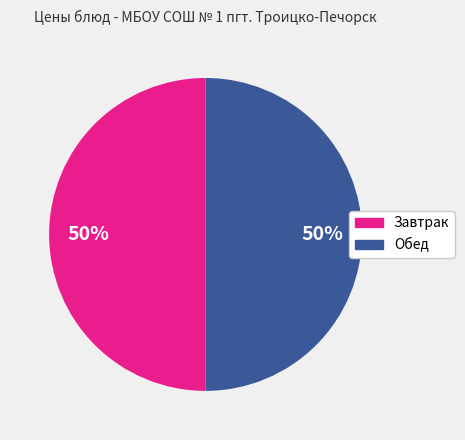

To the nearest percent, what is the average slice percentage?

50%